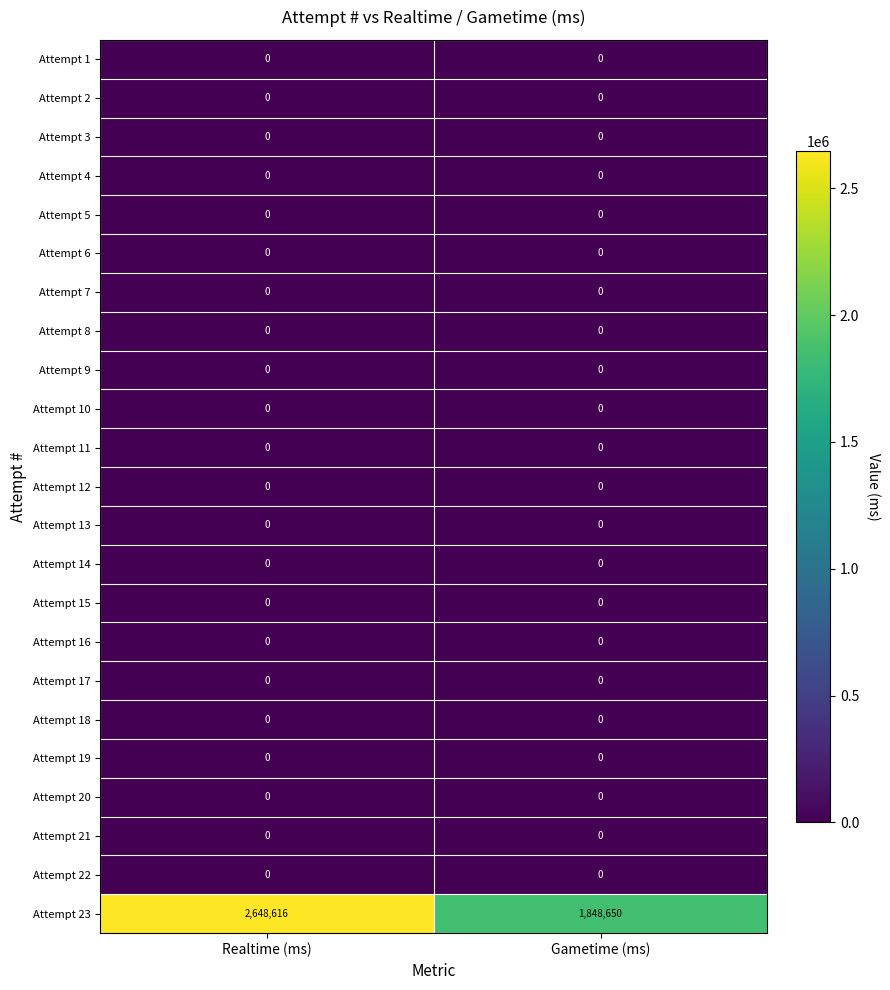

What is the total value across all series at Gametime (ms)?

1848650